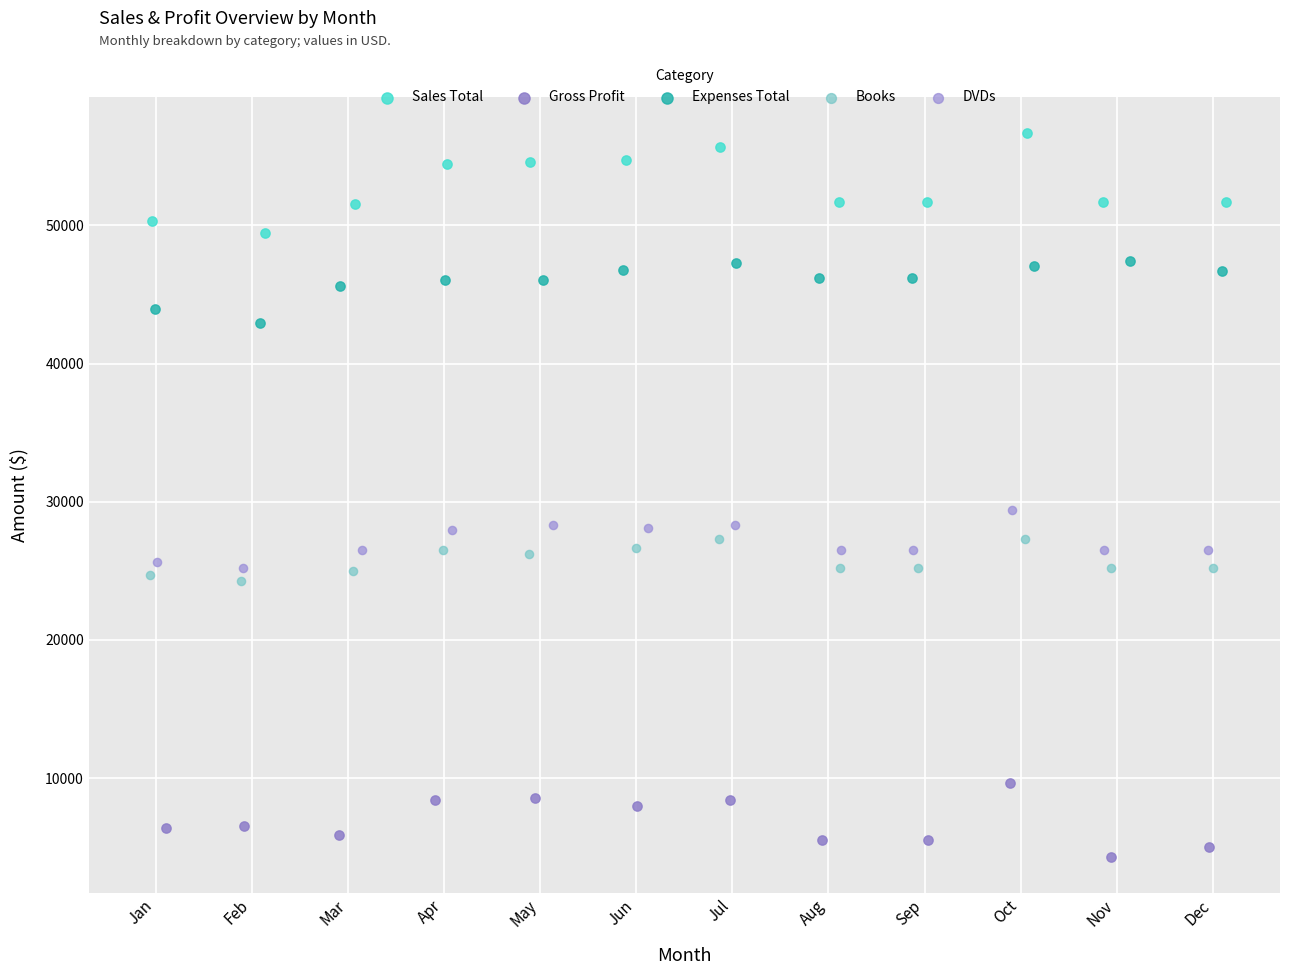

Which series contains the highest Y value?

Sales Total